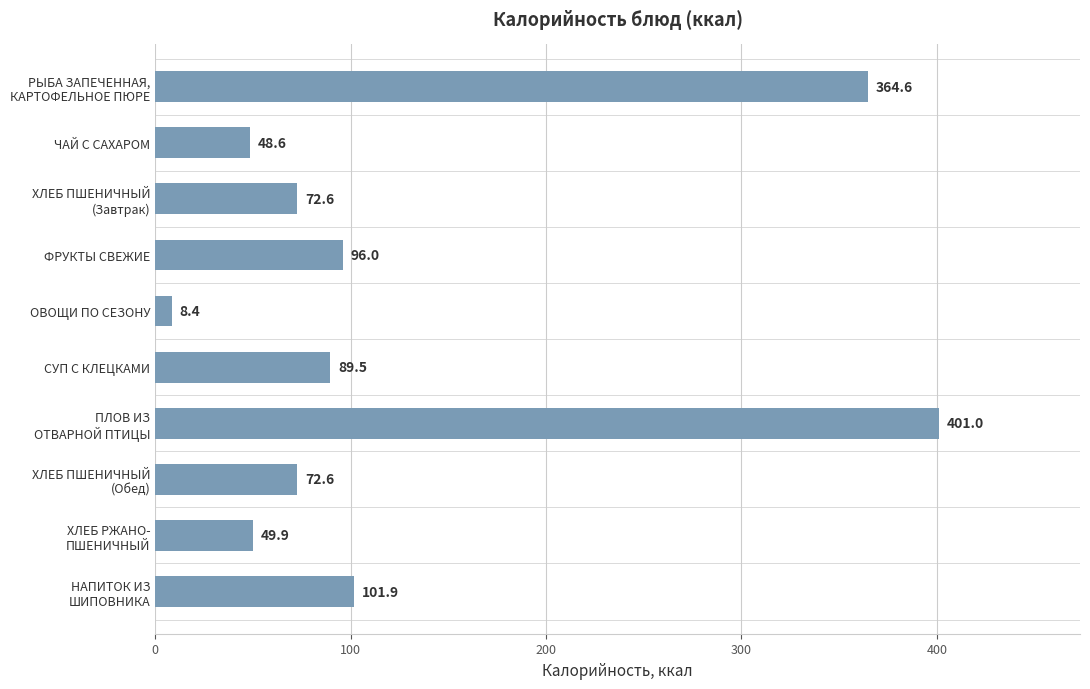

What is the difference between the second highest and second lowest values?

316.0